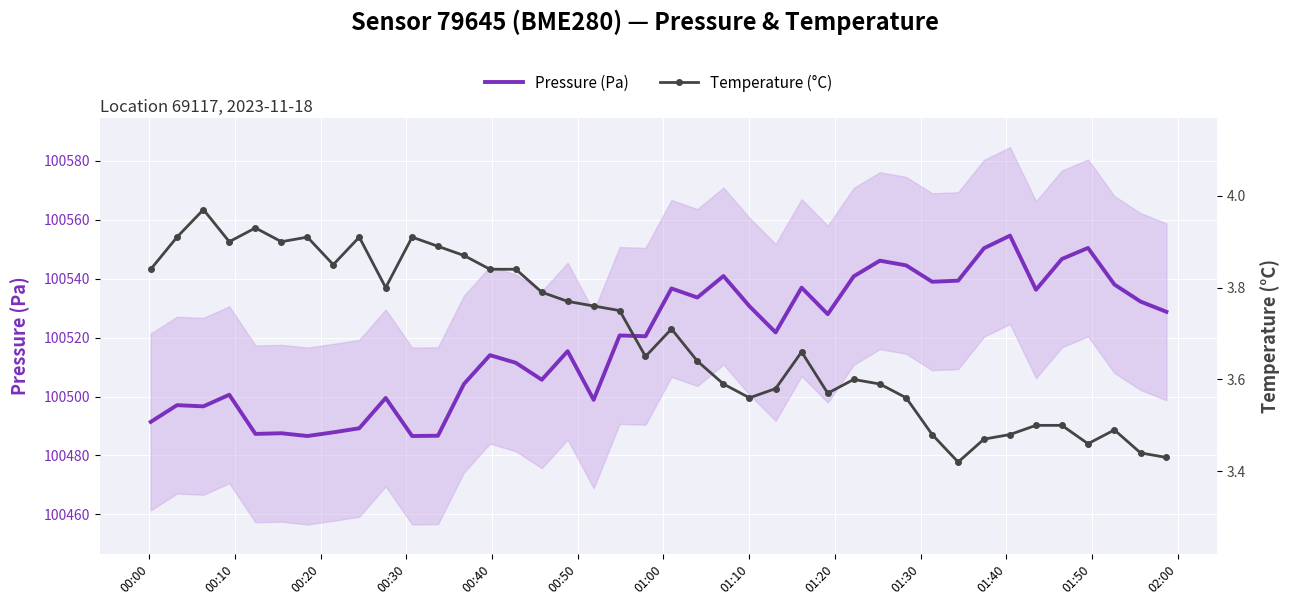

List the series in order of their peak value, highest first.

Pressure (Pa), Temperature (°C)